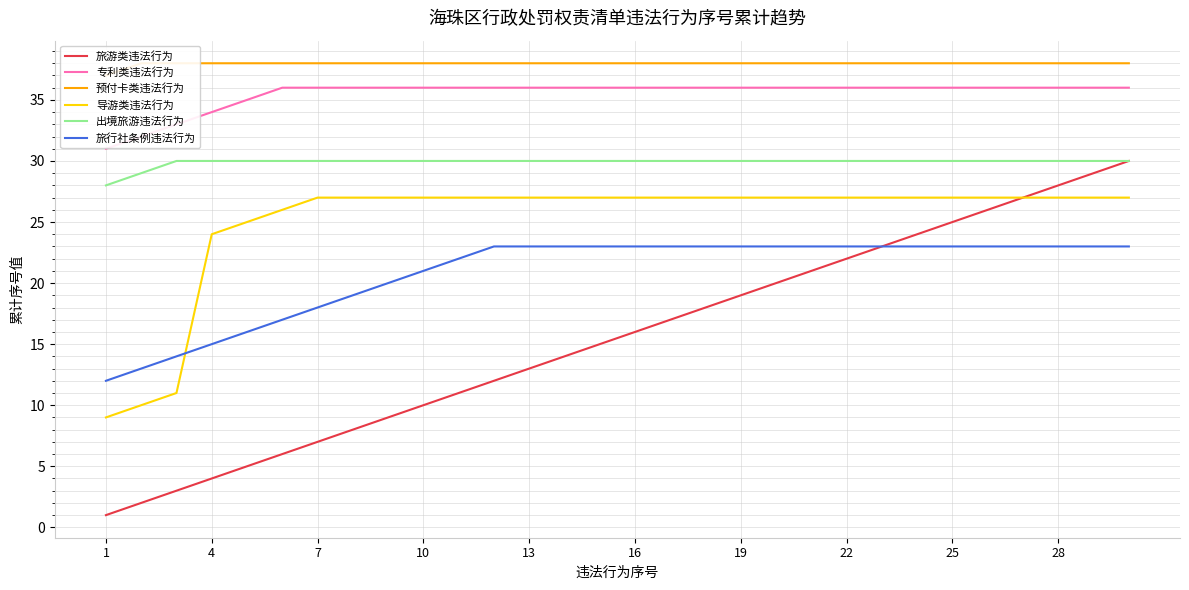

What are all the series names shown in the legend?

旅游类违法行为, 专利类违法行为, 预付卡类违法行为, 导游类违法行为, 出境旅游违法行为, 旅行社条例违法行为